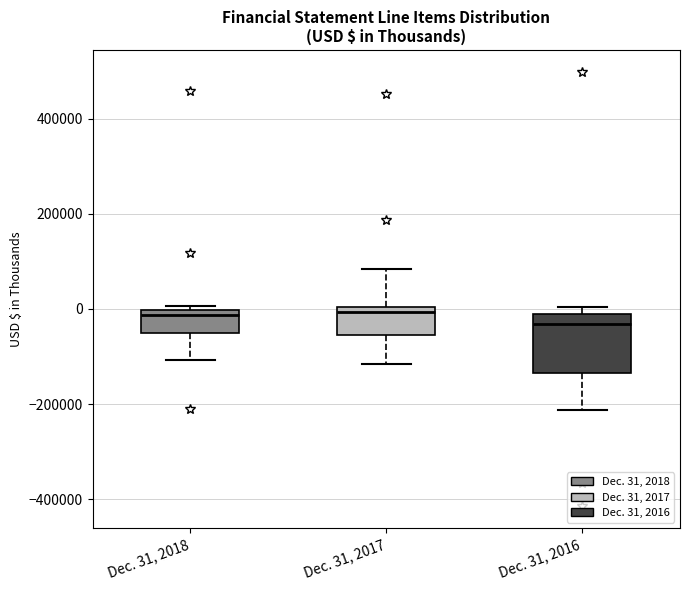

Comparing the boxes themselves (not the whiskers), which one is the tallest?

Dec. 31, 2016